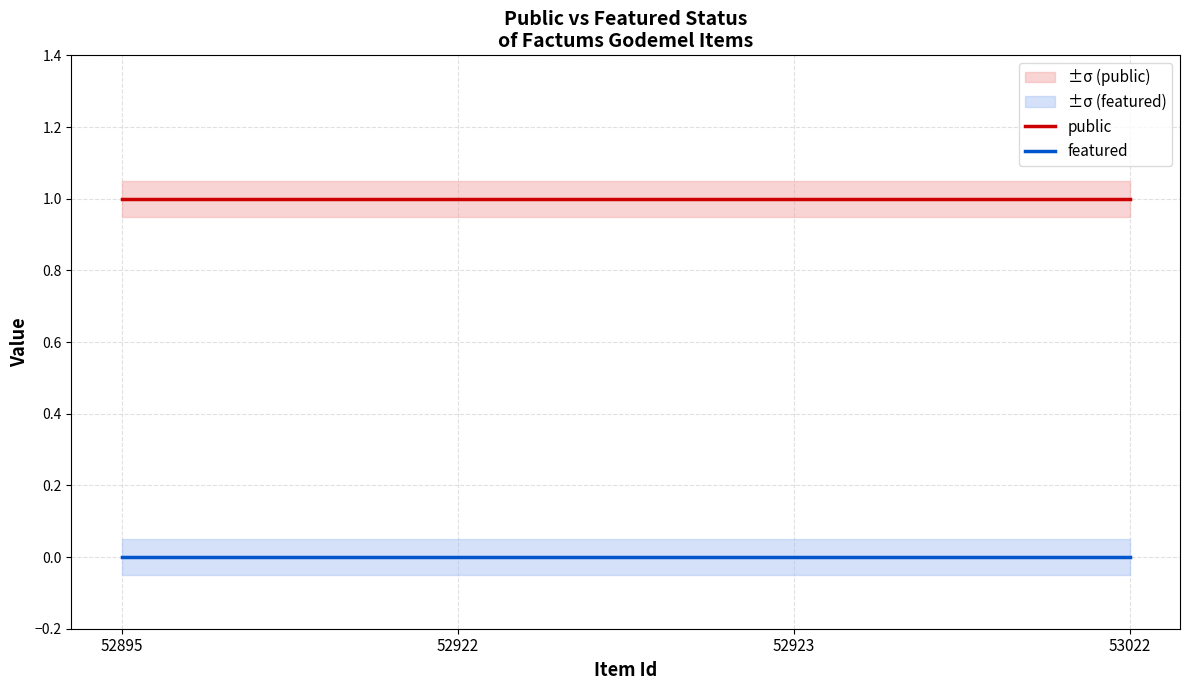

How many lines are shown in the chart?

2